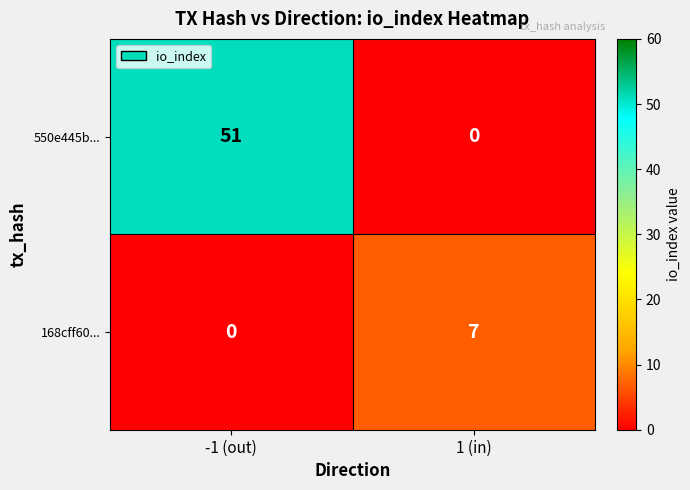

What is the spread (max minus min) of values at -1 (out)?

51